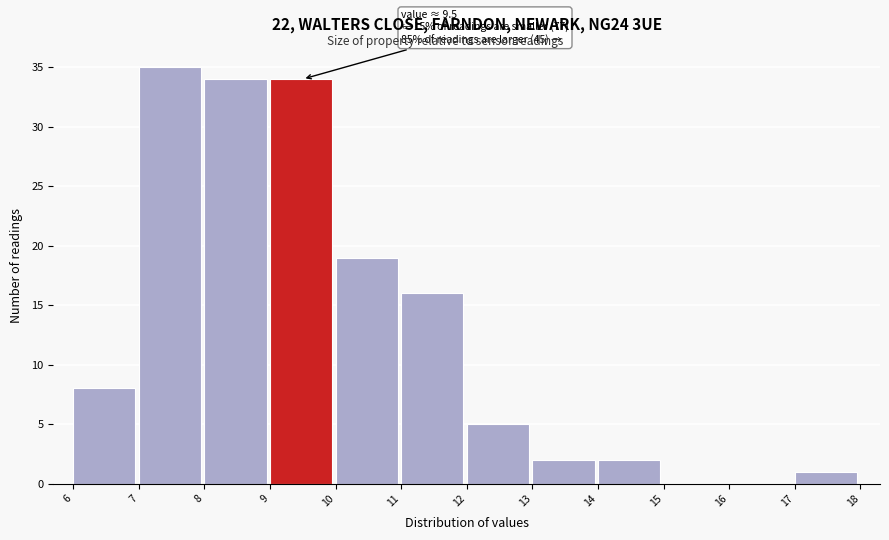

Which range on the x-axis has the tallest bar?

7 to 8